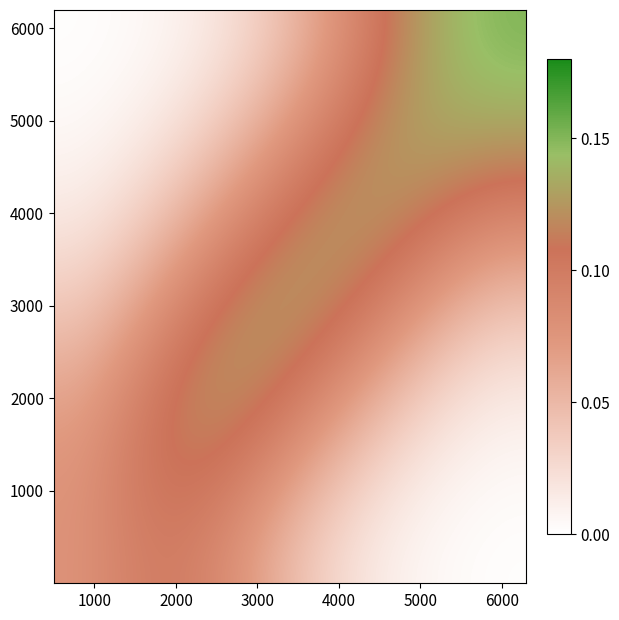

Count the number of categories in the chart.

10